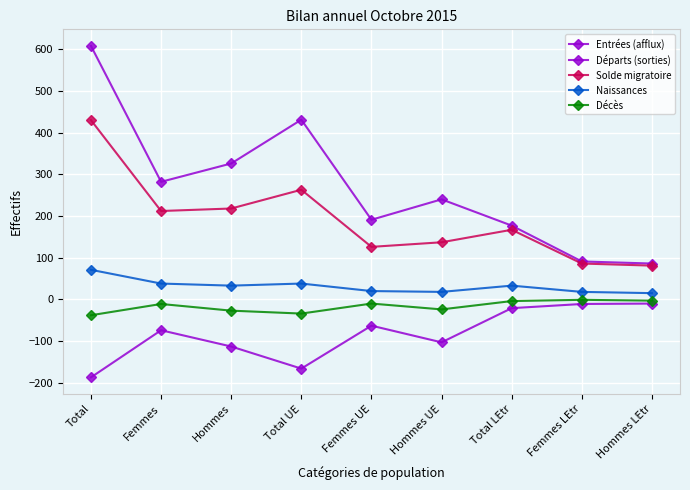

What is the difference between the highest and lowest values at Total?

795